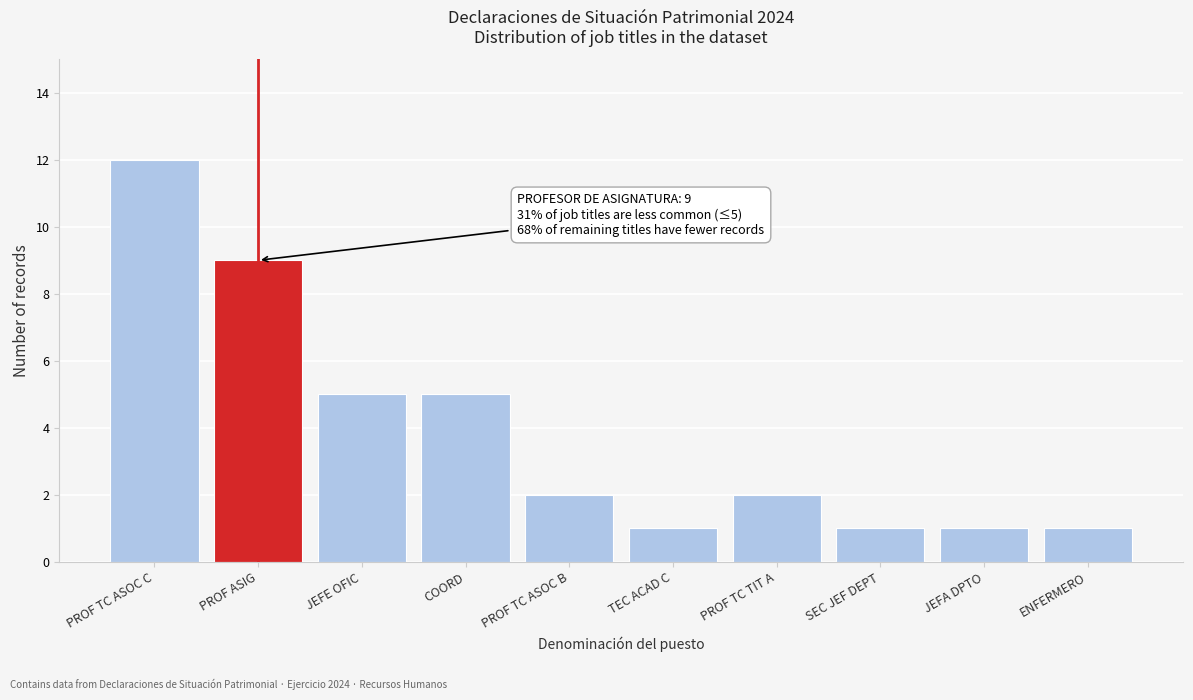

Reading left to right, transcribe all the data shown in this chart.

PROF TC ASOC C=12	PROF ASIG=9	JEFE OFIC=5	COORD=5	PROF TC ASOC B=2	TEC ACAD C=1	PROF TC TIT A=2	SEC JEF DEPT=1	JEFA DPTO=1	ENFERMERO=1